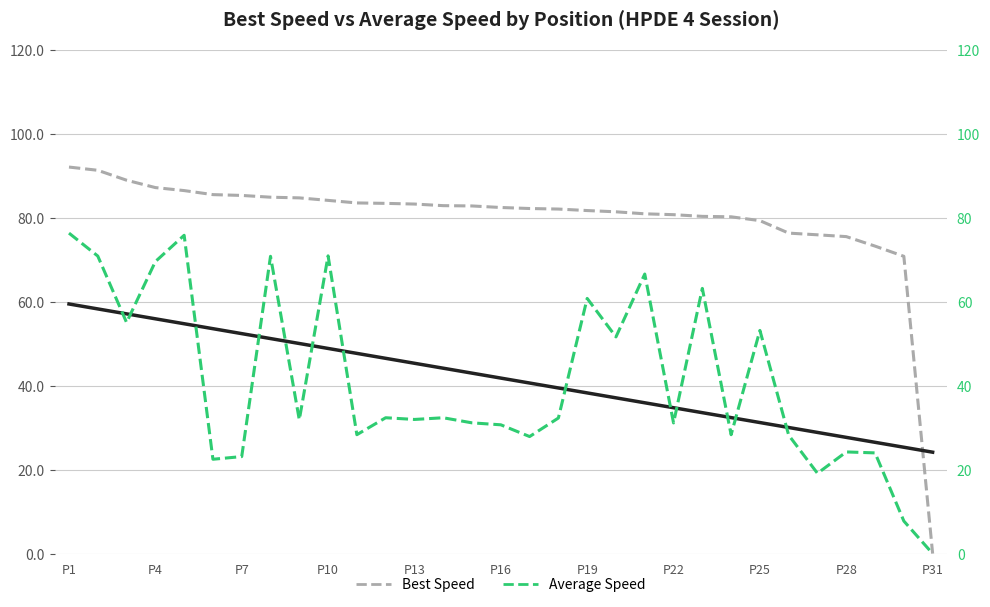

True or false: Best Speed (trend) has a value of 25.1 at P16.

False